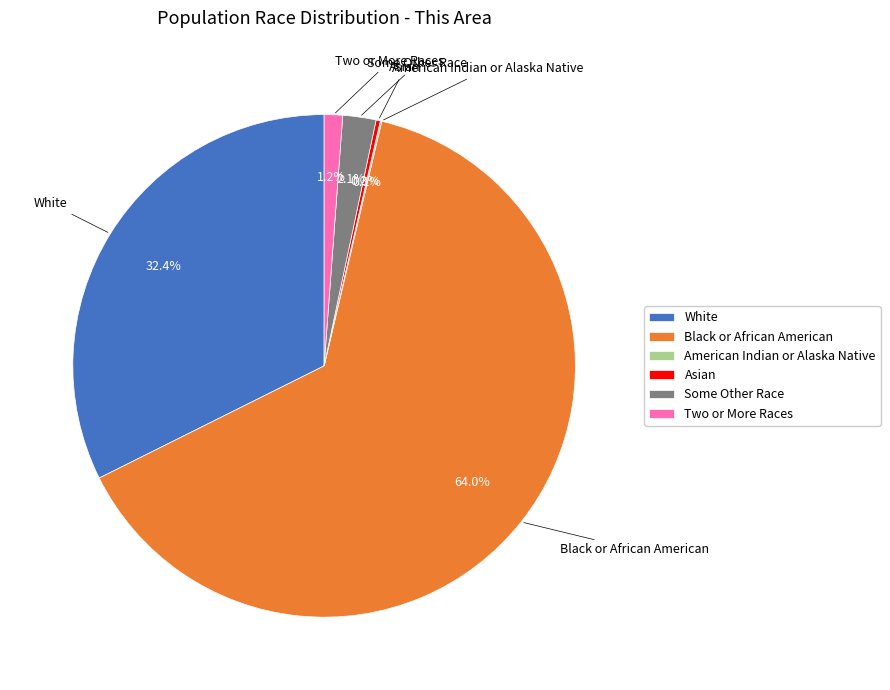

Combined, do Some Other Race and Black or African American account for over 50%?

Yes